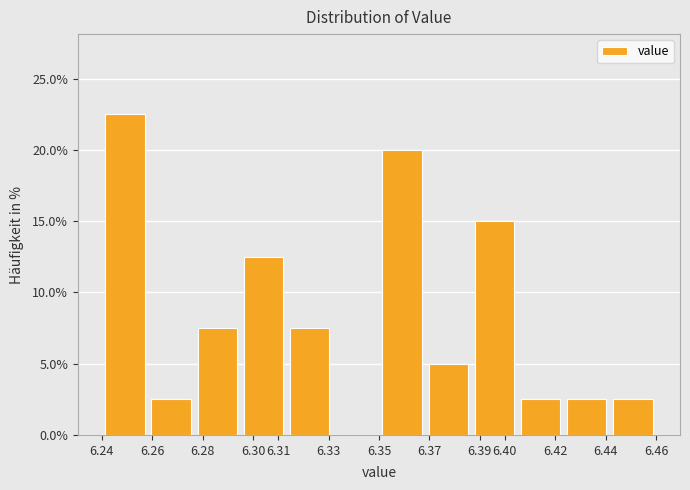

What is the height of the bar covering 6.350 to 6.368 on the x-axis? Neither the bar edges nor the heights are printed on the chart, so give them approximately, as read against the axes.

20.0